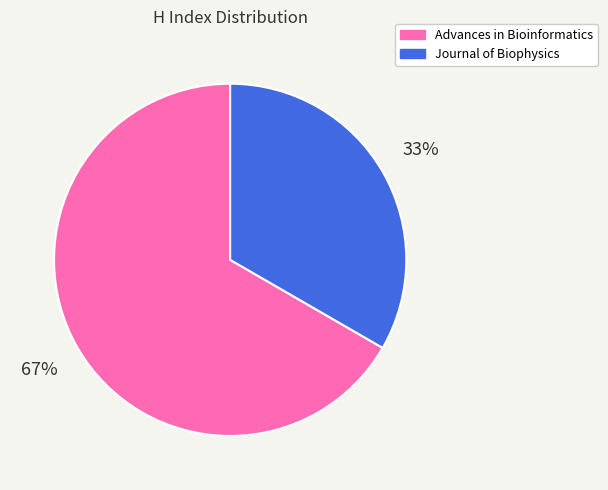

Is the sum of Journal of Biophysics and Advances in Bioinformatics greater than half?

Yes